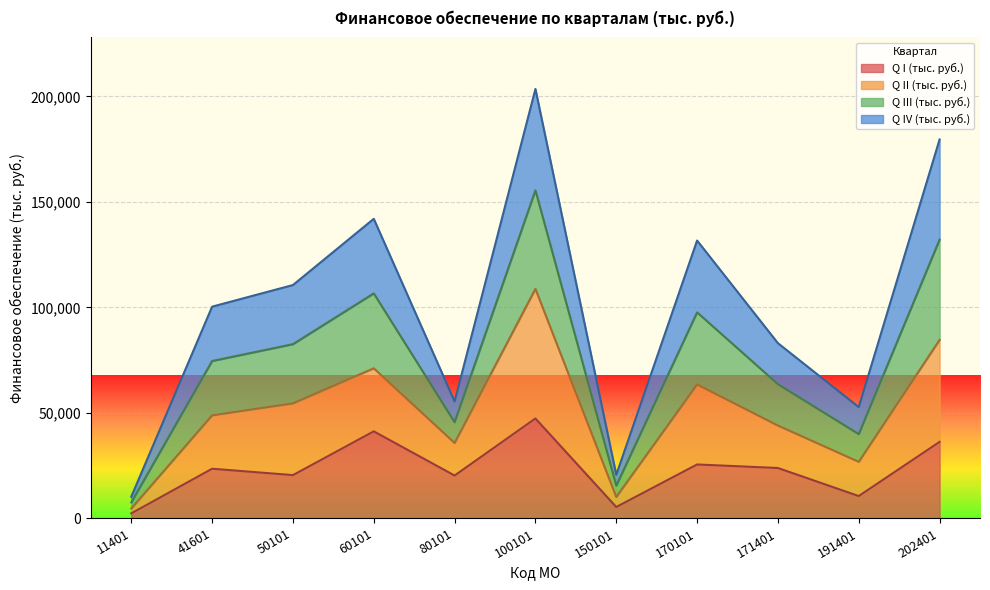

Which category has the highest value across all series?

100101